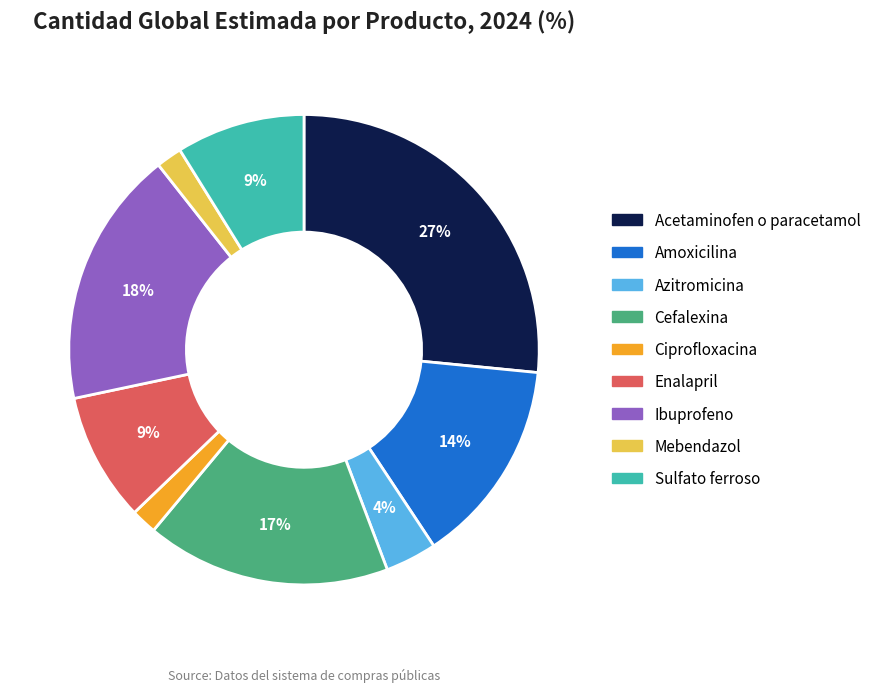

Which has a higher value, Sulfato ferroso or Cefalexina?

Cefalexina